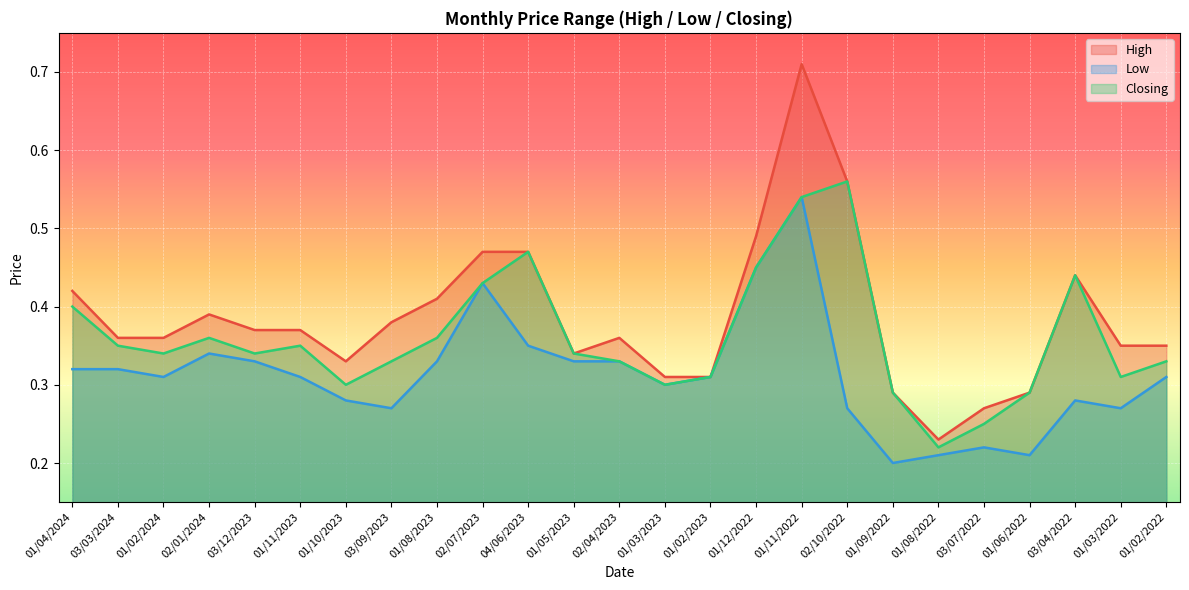

What position from the right is 01/03/2022?

2